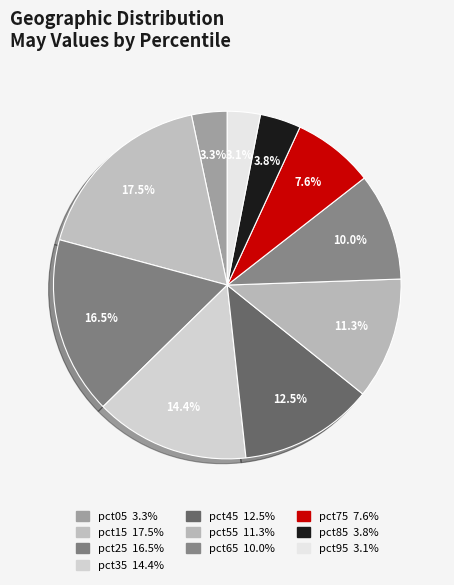

To the nearest percent, what portion does pct95 represent?

3%